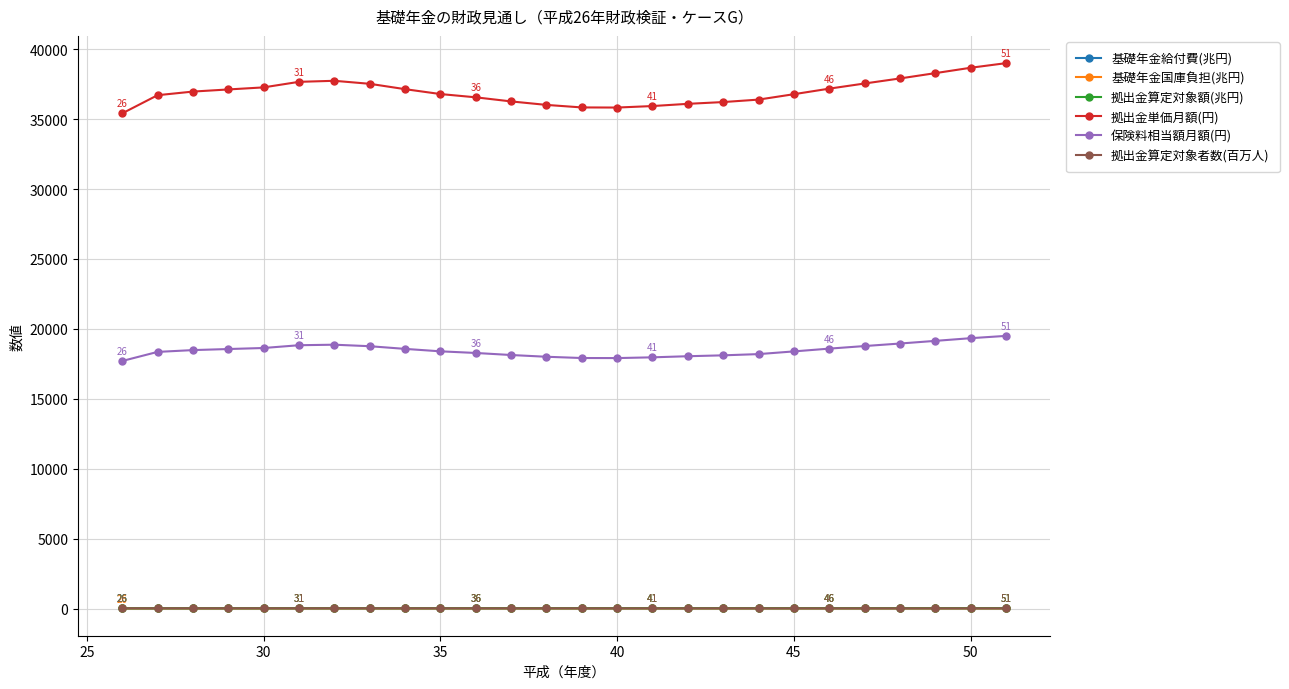

True or false: 拠出金単価月額(円) and 基礎年金国庫負担(兆円) intersect in this chart.

False